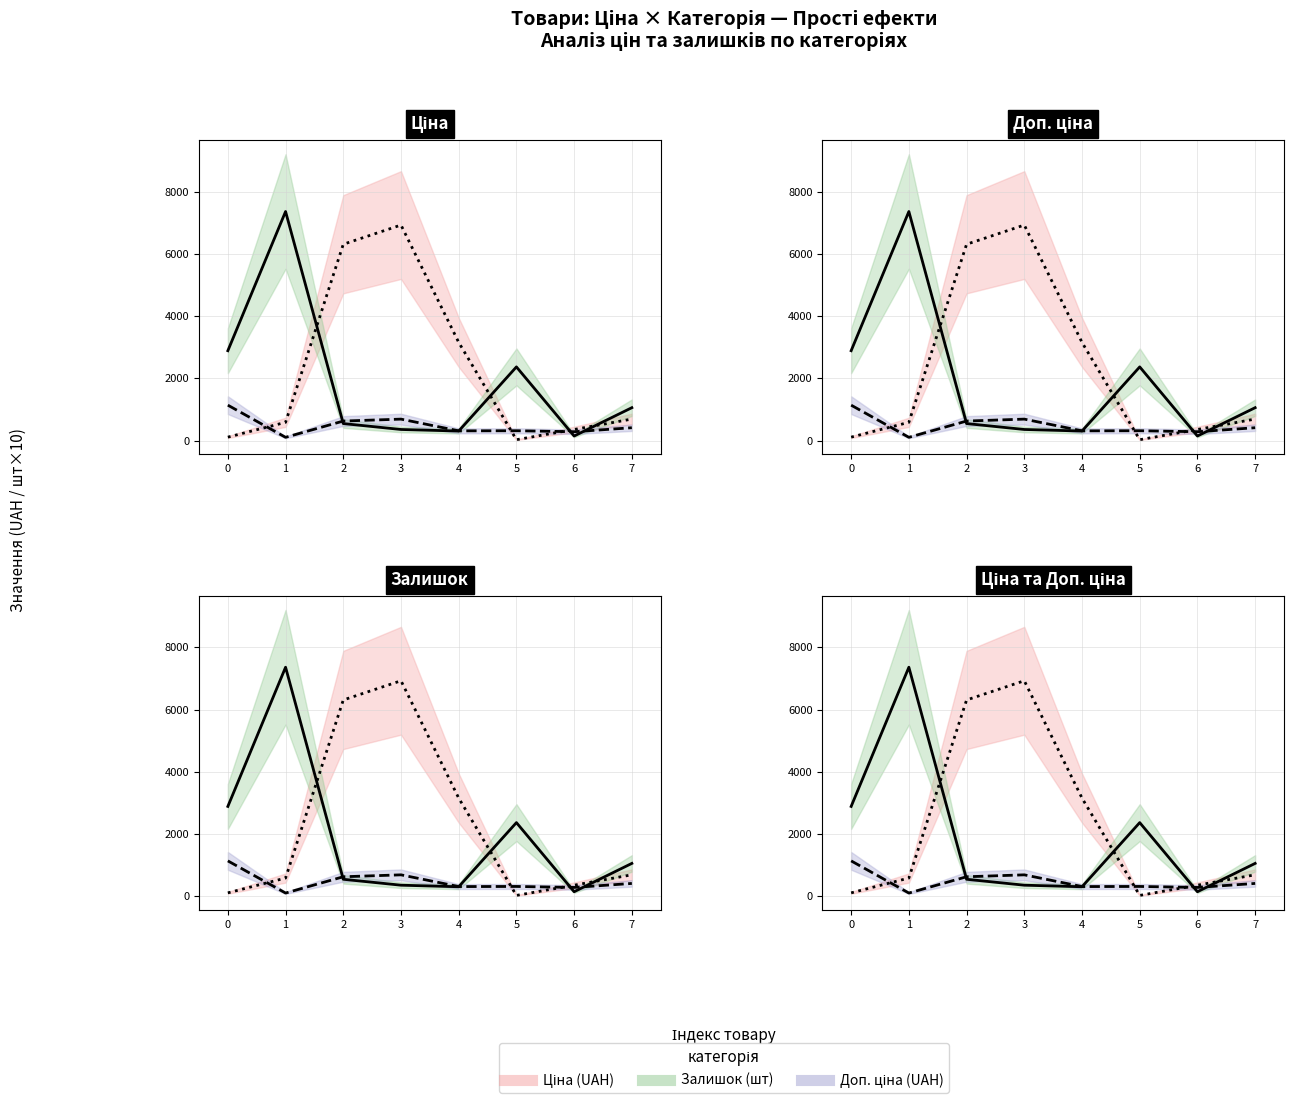

Between 3 and 4, which series saw the biggest shift?

Ціна (UAH)